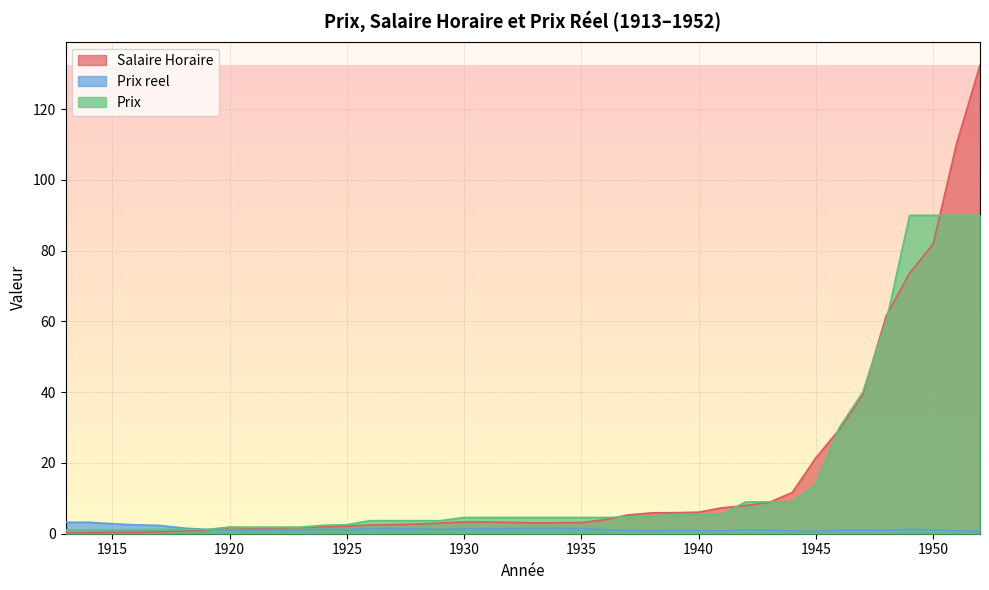

Which series has the largest range (max minus min)?

Salaire Horaire